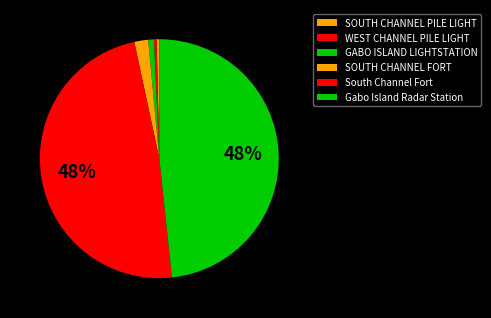

Which has a higher value, GABO ISLAND LIGHTSTATION or WEST CHANNEL PILE LIGHT?

GABO ISLAND LIGHTSTATION